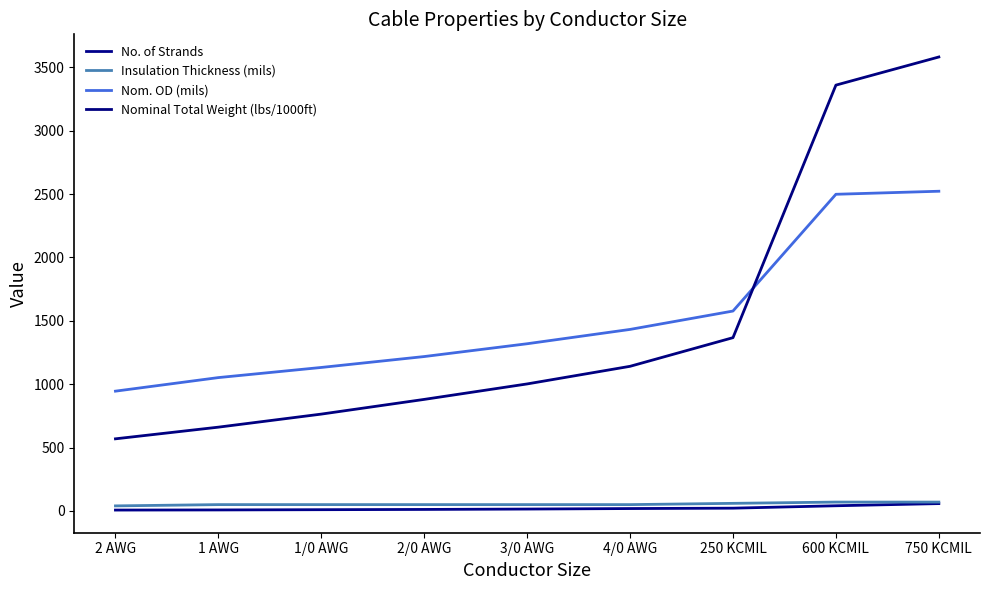

List the series in order of their peak value, highest first.

Nominal Total Weight (lbs/1000ft), Nom. OD (mils), Insulation Thickness (mils), No. of Strands